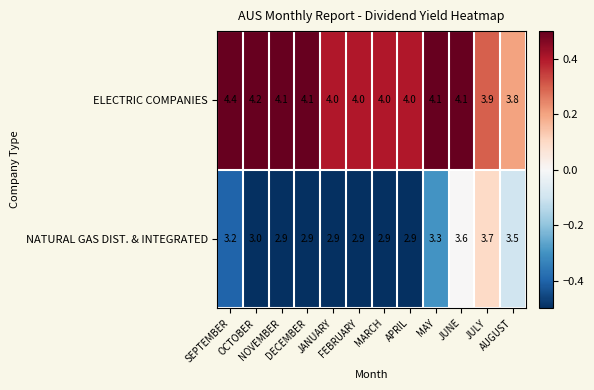

Which series has the largest range (max minus min)?

NATURAL GAS DIST. & INTEGRATED